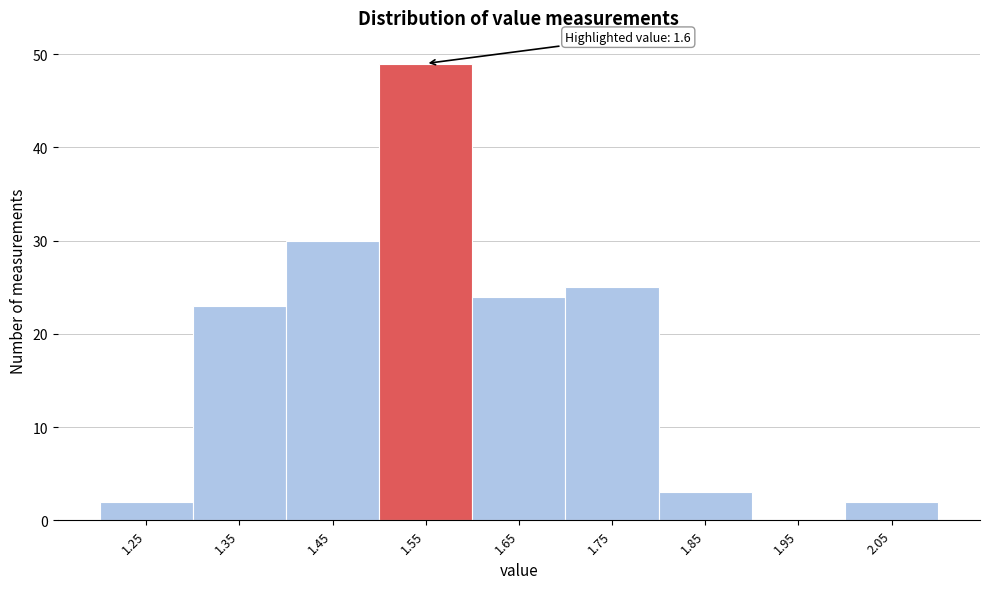

Reading left to right, transcribe all the data shown in this chart.

1.25=2	1.35=23	1.45=30	1.55=49	1.65=24	1.75=25	1.85=3	1.95=0	2.05=2